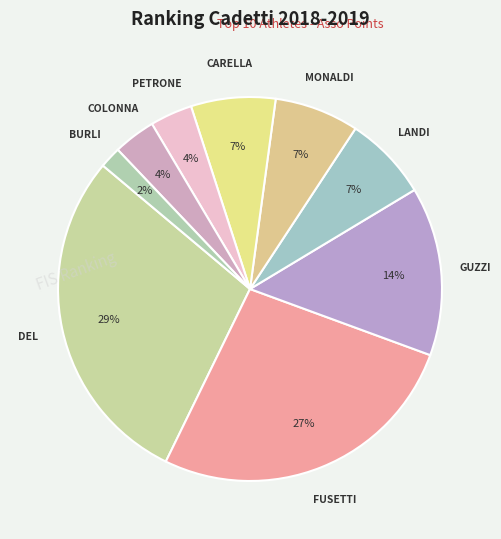

How many segments does this pie chart have?

9